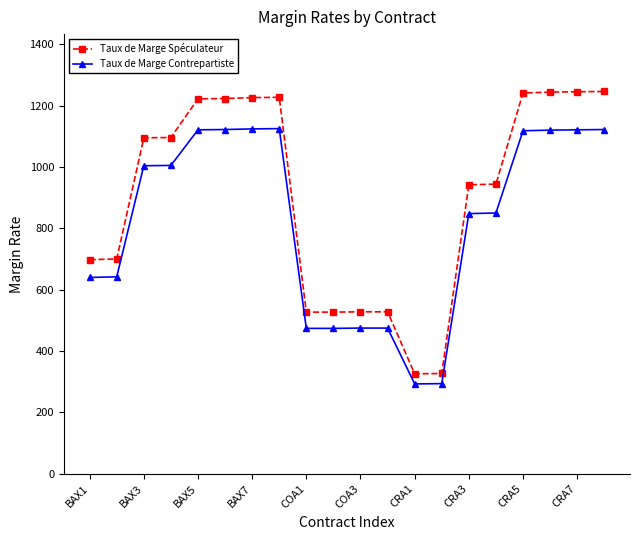

What is the difference between the second highest and second lowest values in the Taux de Marge Contrepartiste series?

830